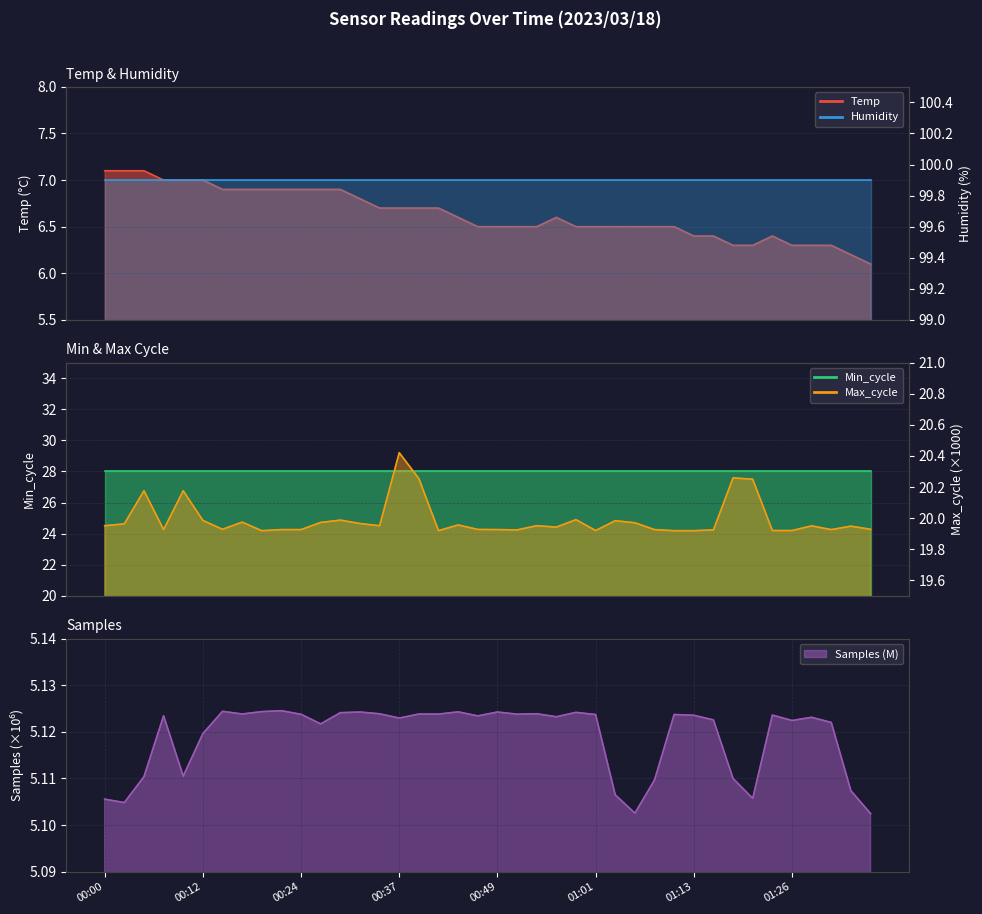

Where is the first local maximum for Temp?

00:56